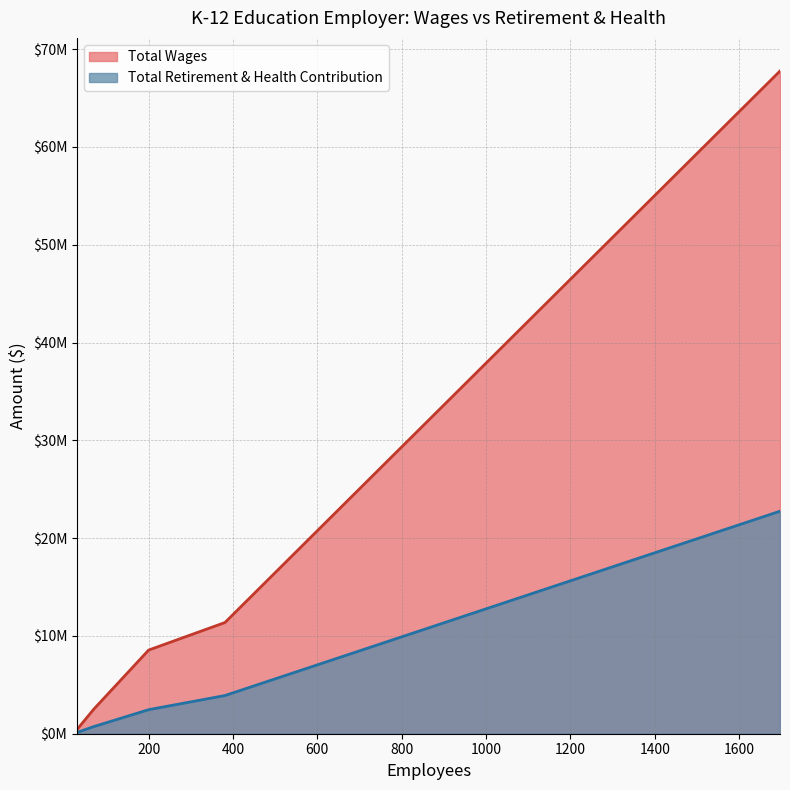

What is the total value across all series at 30?

550531